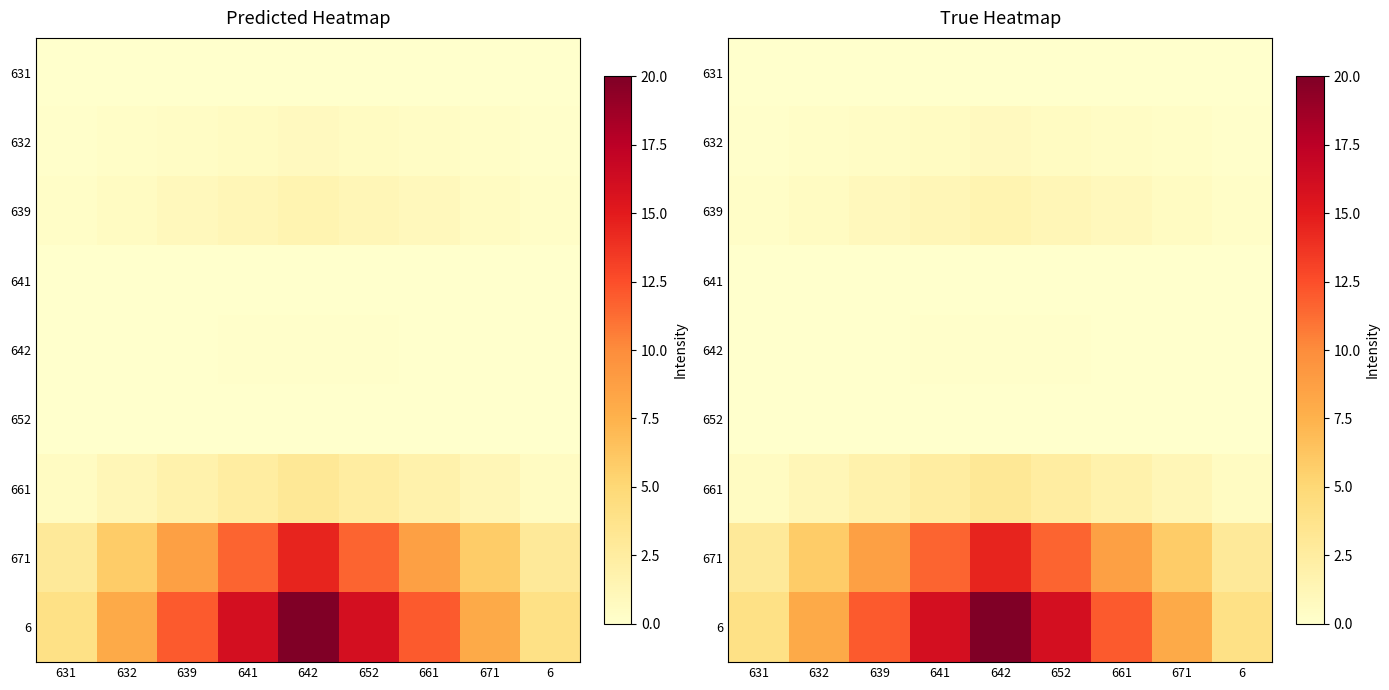

Where is 671 nearest to the value 8?

639